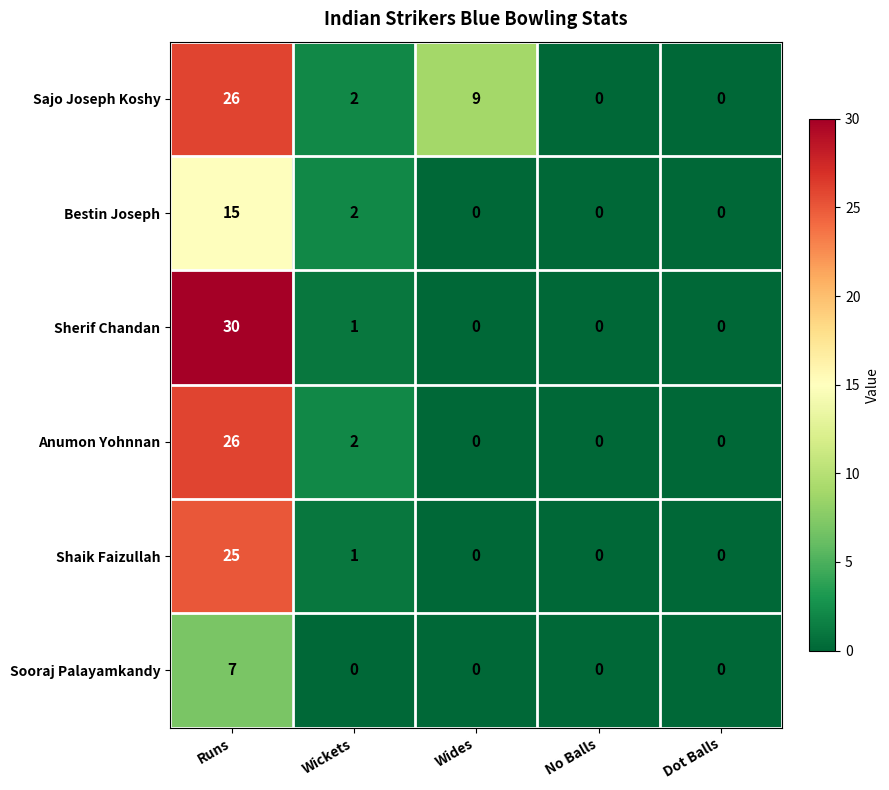

How many series are shown in this chart?

6